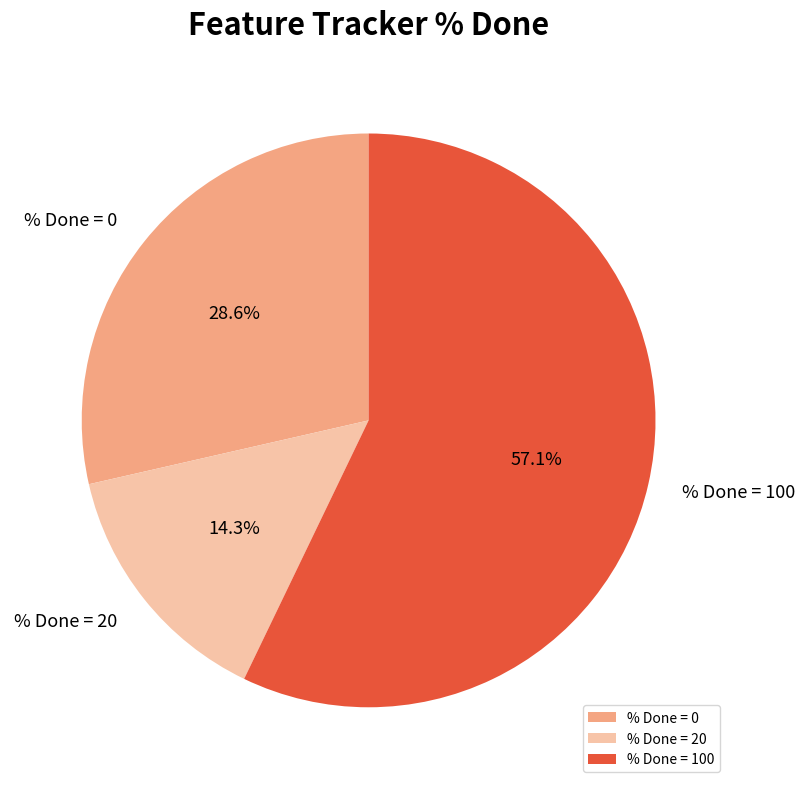

To the nearest percent, what is the difference between the largest and smallest slice percentages?

43%